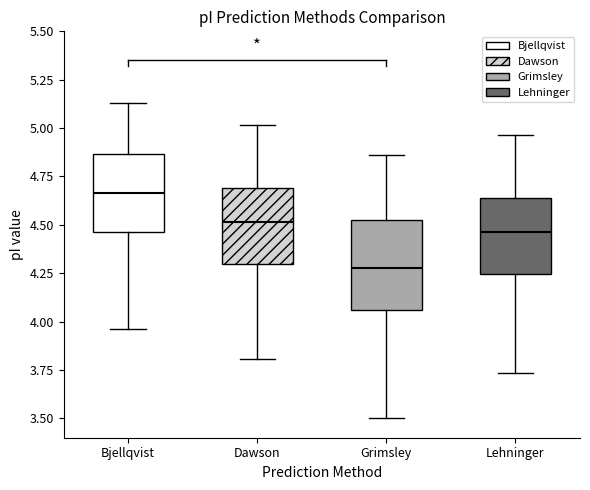

Reading left to right, transcribe this box plot: for each box, give where its median line is, the range the box spans, and where its two whiskers end, as read against the y-axis. The values are not printed on the chart, so give them approximately, as read against the axis.

Bjellqvist: median 4.65, box 4.45 to 4.85, whiskers 3.95 to 5.15
Dawson: median 4.50, box 4.30 to 4.70, whiskers 3.80 to 5.00
Grimsley: median 4.30, box 4.05 to 4.50, whiskers 3.50 to 4.85
Lehninger: median 4.45, box 4.25 to 4.65, whiskers 3.75 to 4.95